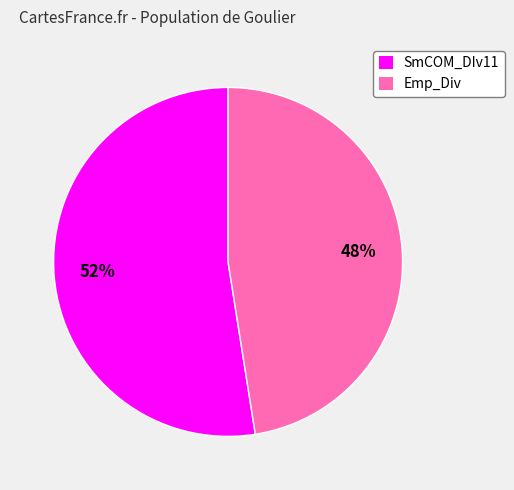

Which slice is the largest?

SmCOM_DIv11